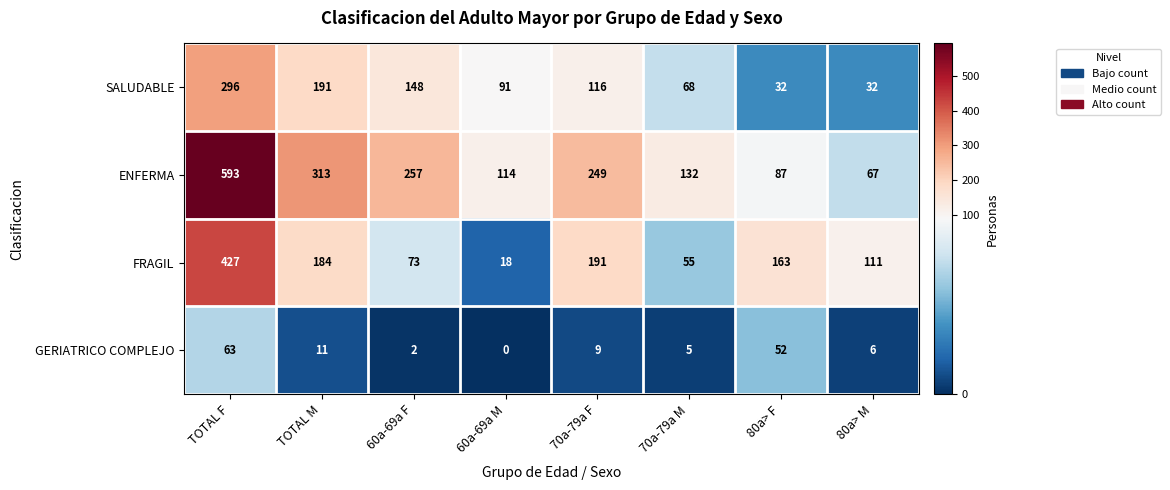

At which label does SALUDABLE first exceed 116?

TOTAL F